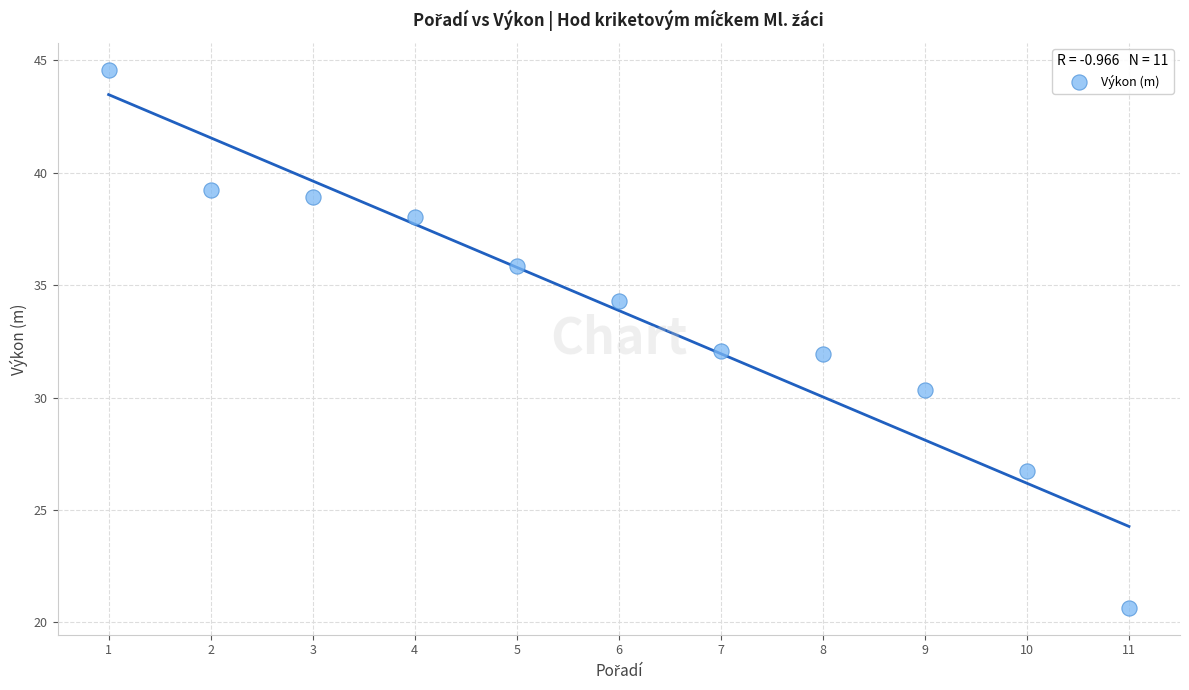

What is the average X value?

6.0